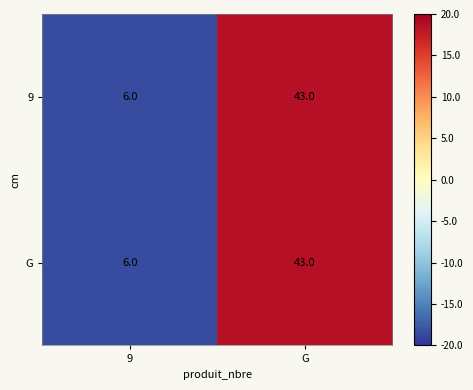

At which category is the sum across all series the highest?

G